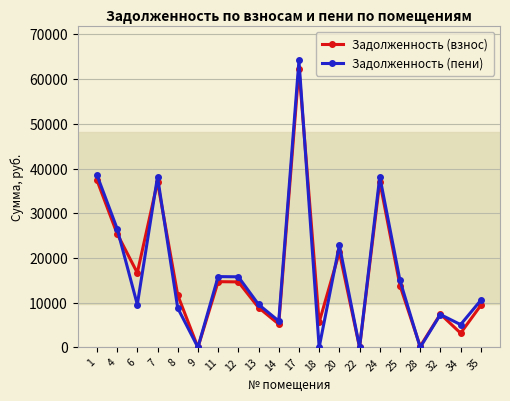

Where do Задолженность (пени) and Задолженность (взнос) first cross each other?

4 and 6